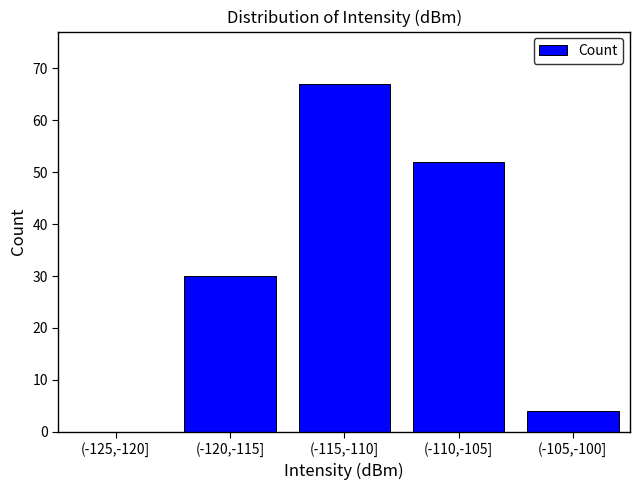

Reading right to left, what are all the values shown in this chart?

(-105,-100]=4	(-110,-105]=52	(-115,-110]=67	(-120,-115]=30	(-125,-120]=0